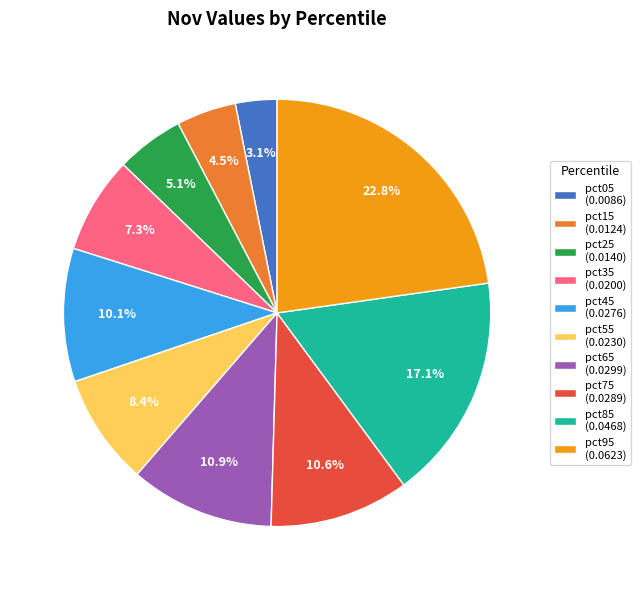

Which has a higher value, pct85 (0.0468) or pct15 (0.0124)?

pct85 (0.0468)